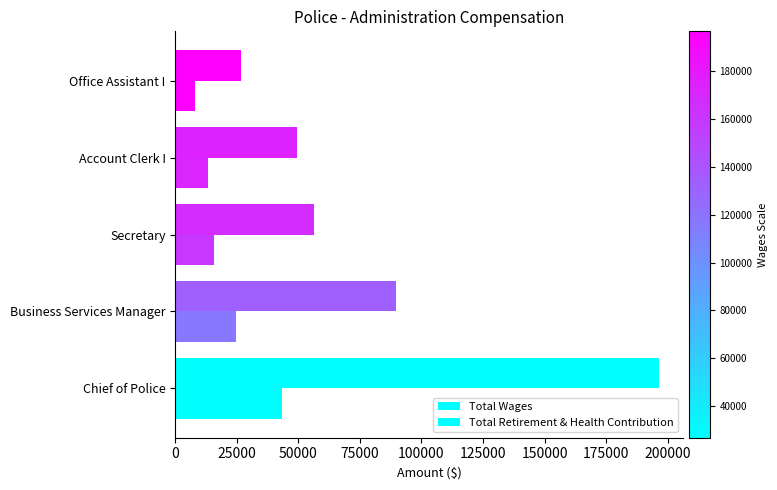

How many series are shown in this chart?

2